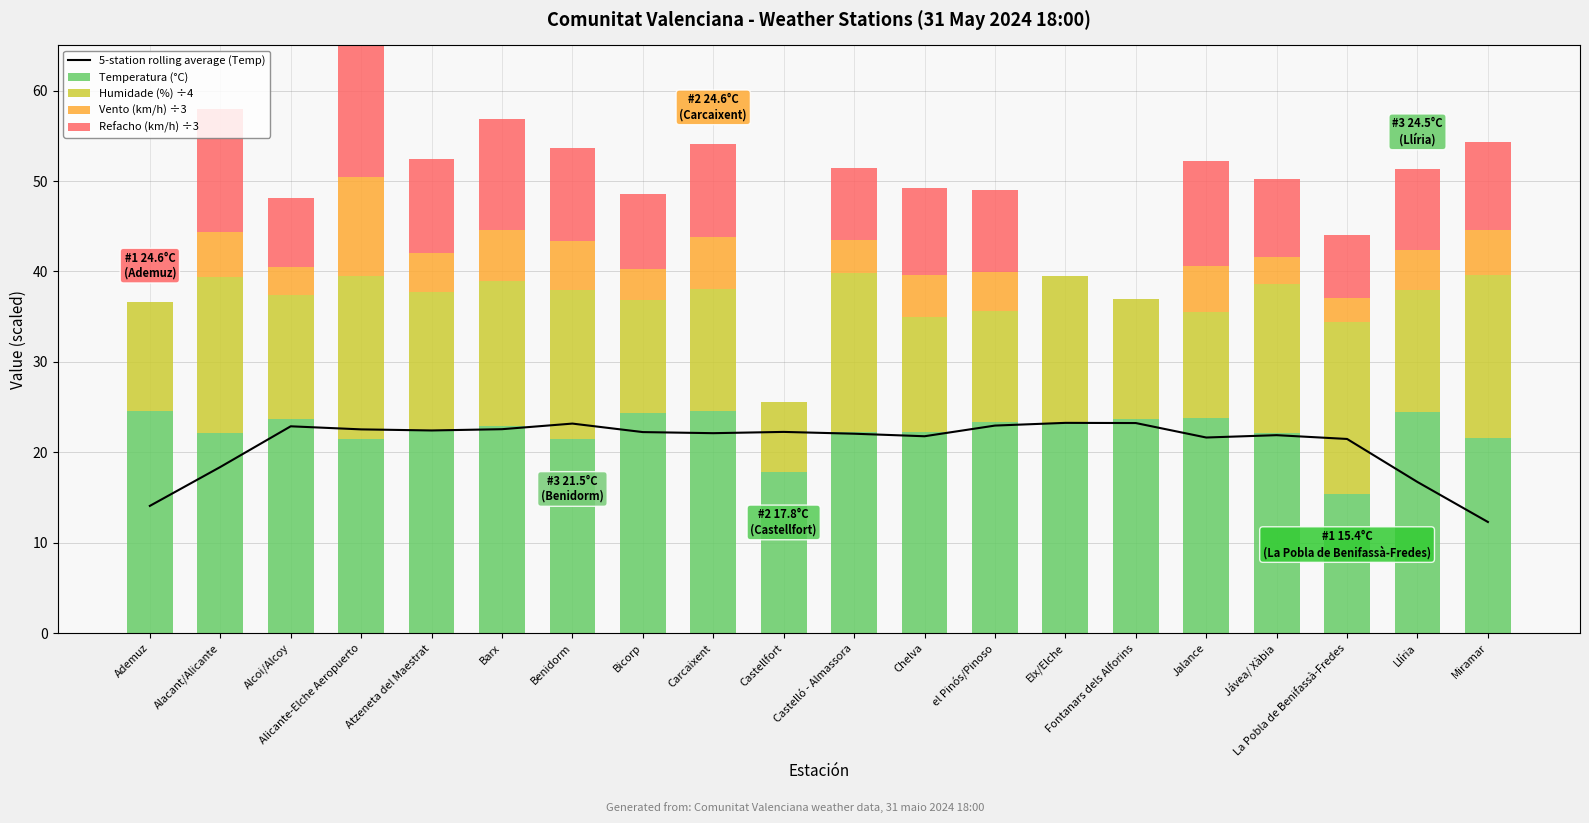

The value of Temperatura (°C) at La Pobla de Benifassà-Fredes is 25.0. True or false?

False